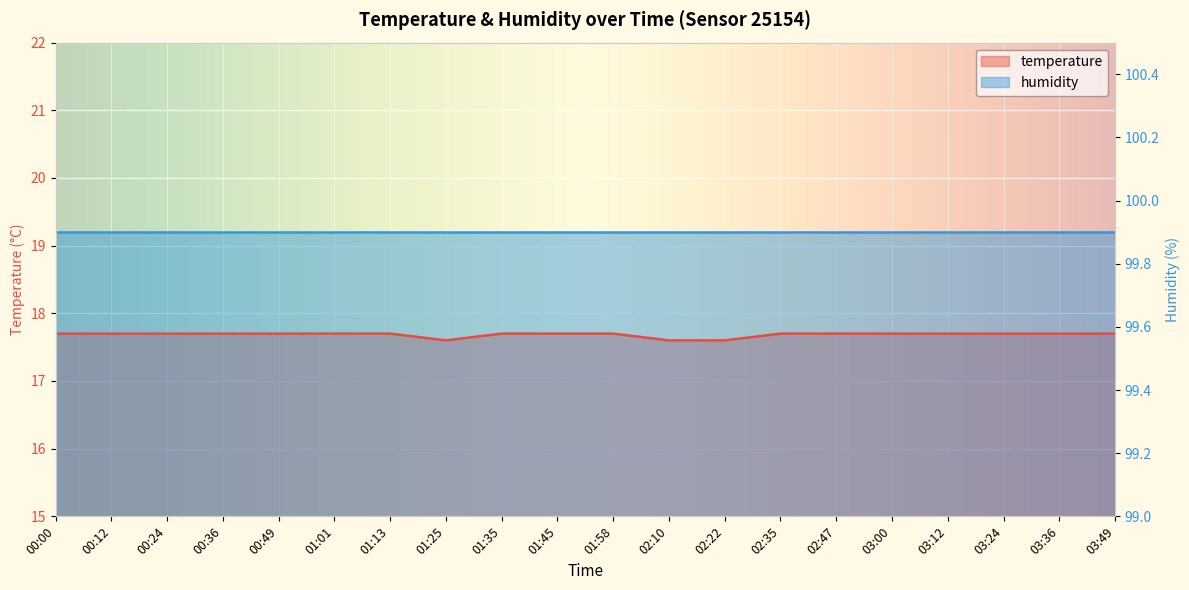

What is the minimum value shown in the chart?

17.6